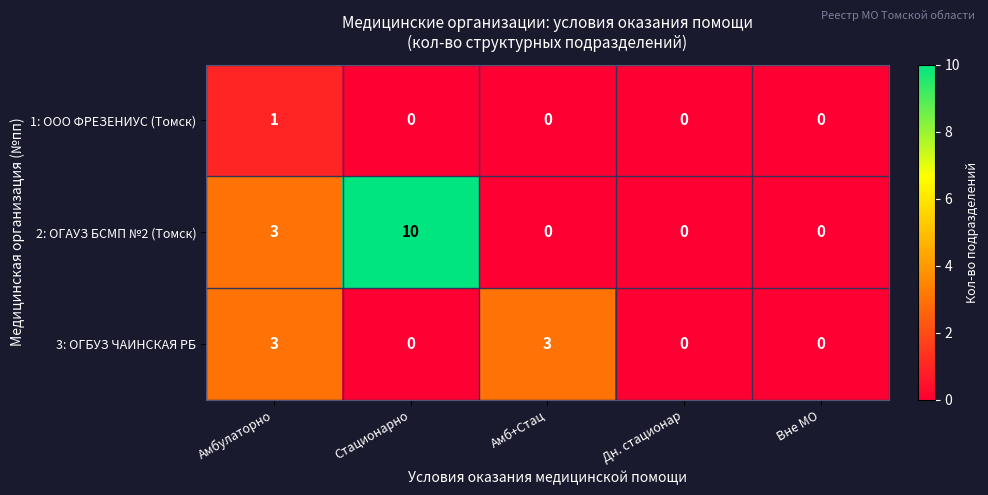

True or false: 3: ОГБУЗ ЧАИНСКАЯ РБ has a value of 3 at Амбулаторно.

True